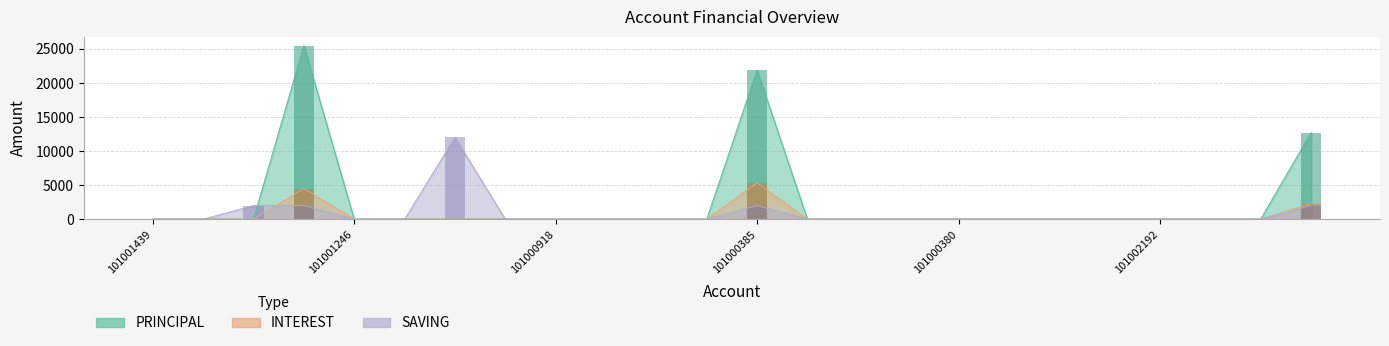

How many bars are there in each group?

3